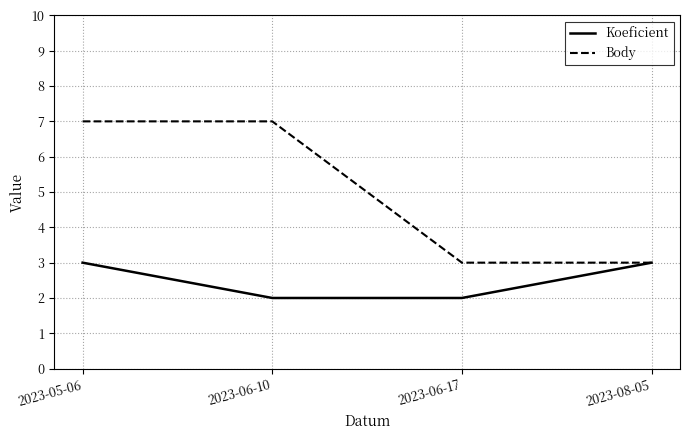

At how many categories does at least one series exceed 5?

2